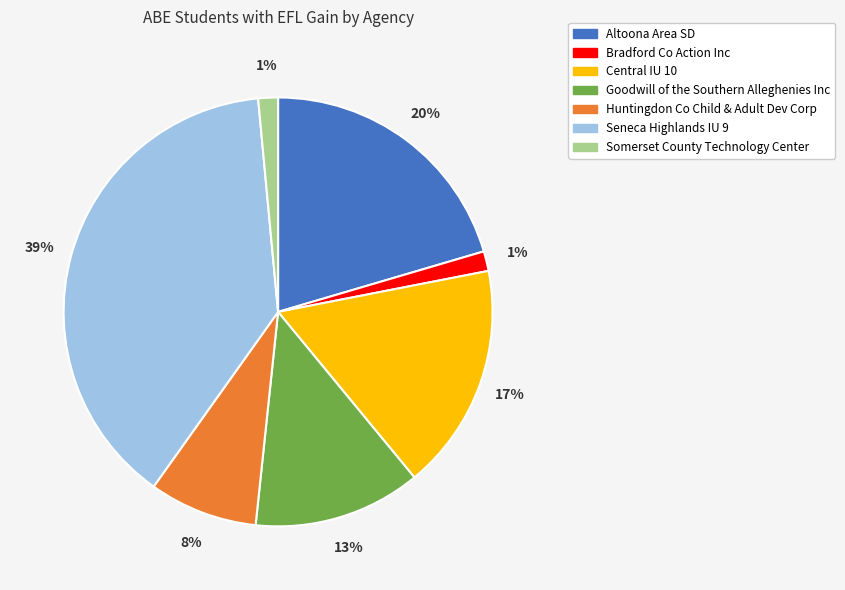

To the nearest percent, what portion does Goodwill of the Southern Alleghenies Inc represent?

13%